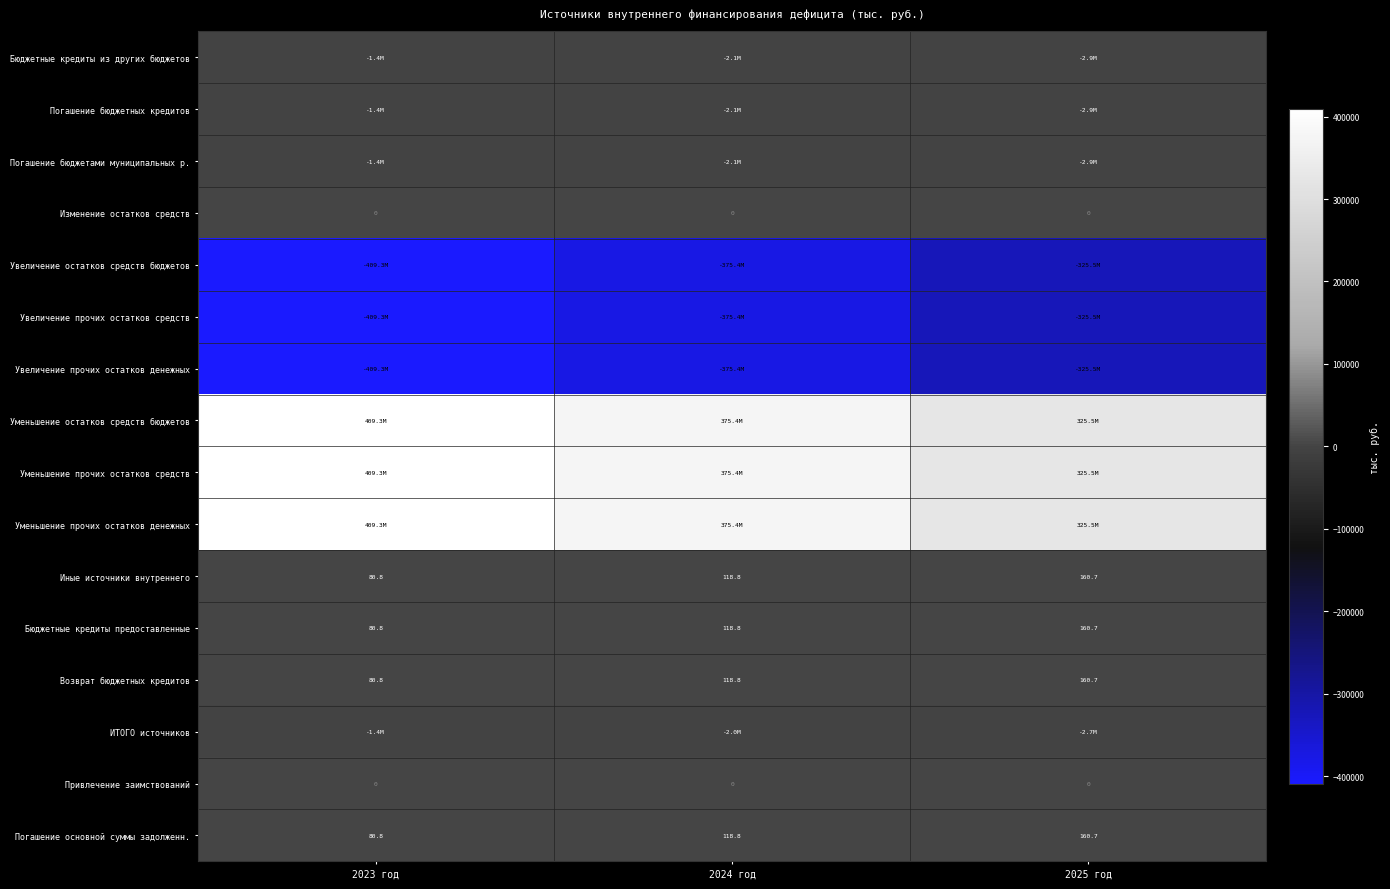

Between 2024 год and 2025 год, which series saw the biggest shift?

Увеличение остатков средств бюджетов